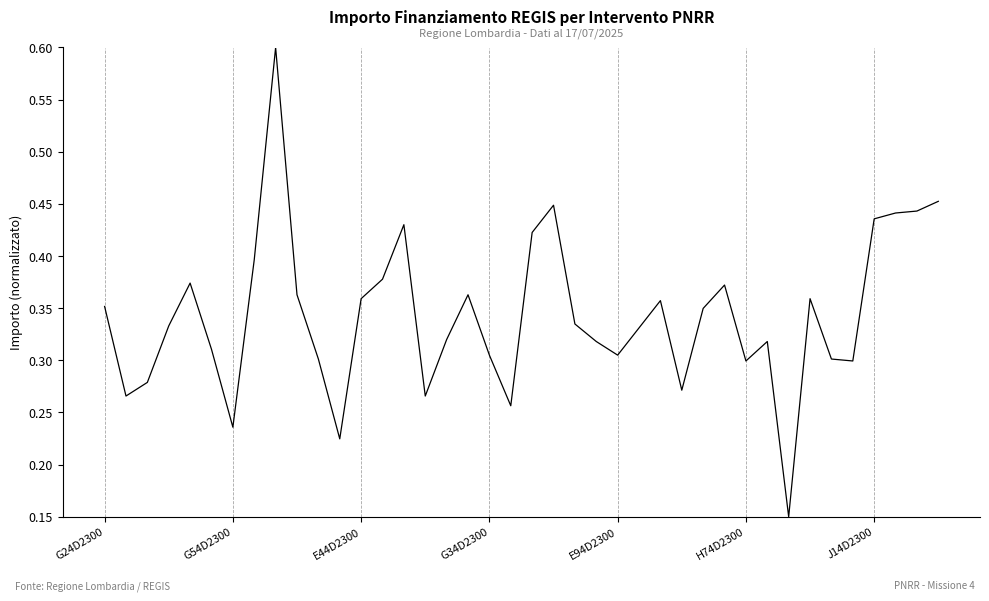

What is the sum of all values?

13.7